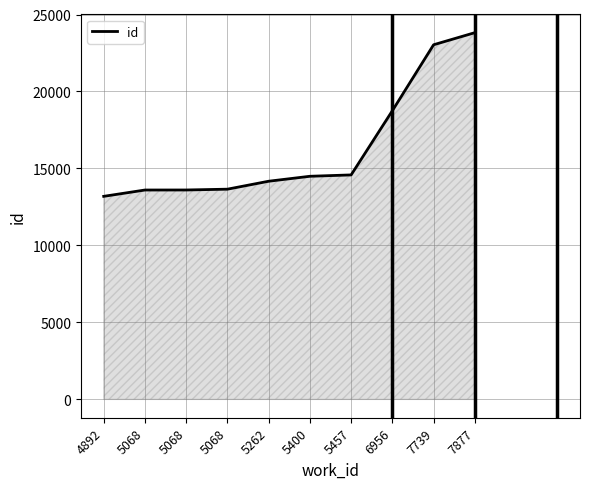

Is this an area chart (filled region under the line)?

Yes